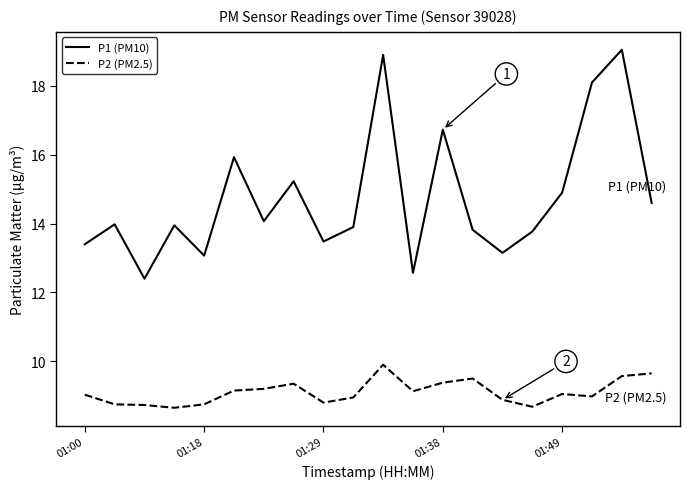

What is the highest value of the P1 (PM10) series?

19.1